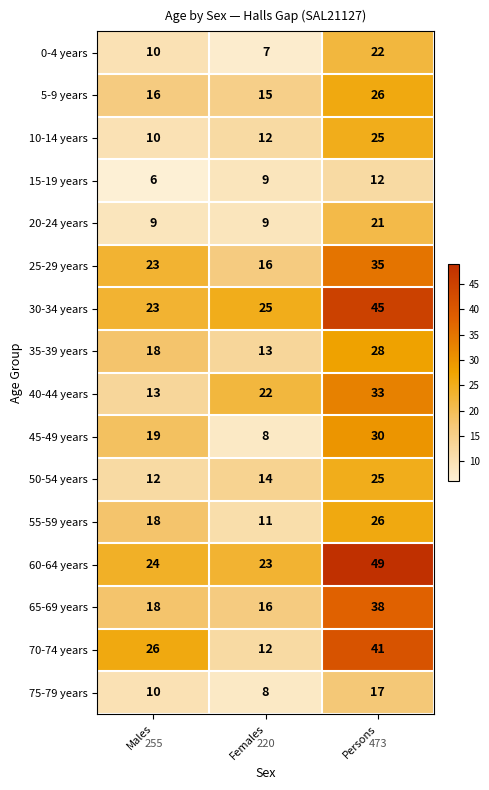

Which category has the lowest value in the 25-29 years series?

Females